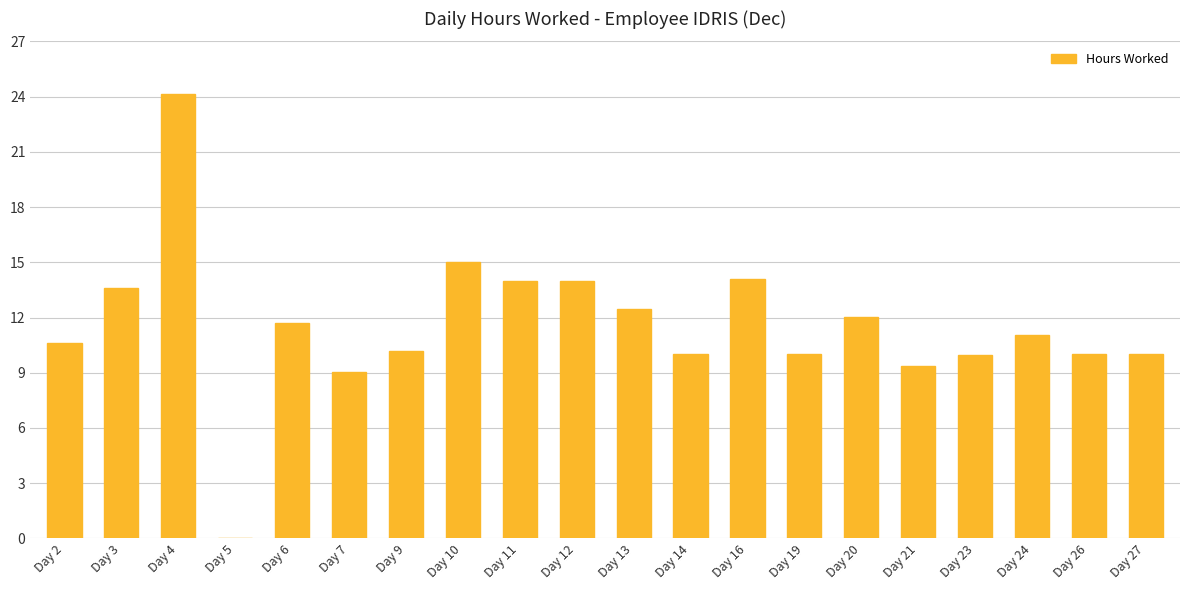

The value at Day 26 is 10.0. True or false?

True